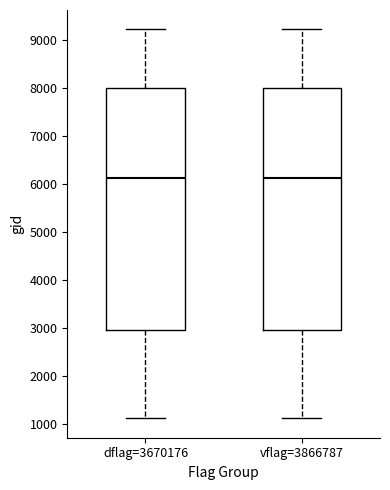

Reading left to right, transcribe this box plot: for each box, give where its median line is, the range the box spans, and where its two whiskers end, as read against the y-axis. The values are not printed on the chart, so give them approximately, as read against the axis.

dflag=3670176: median 6100, box 3000 to 8000, whiskers 1100 to 9200
vflag=3866787: median 6100, box 3000 to 8000, whiskers 1100 to 9200